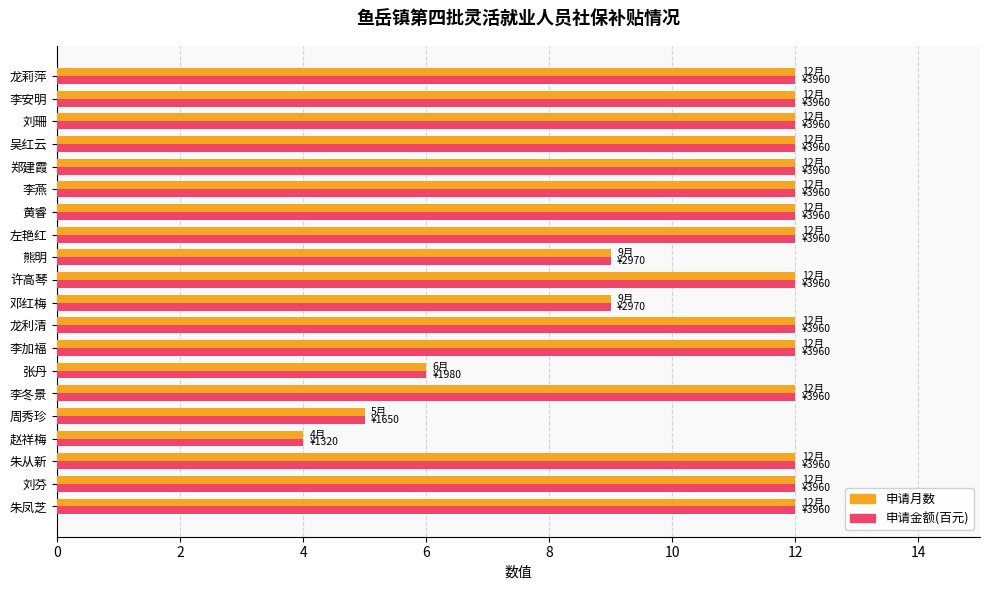

Read the 申请金额(百元) value at 张丹.

6